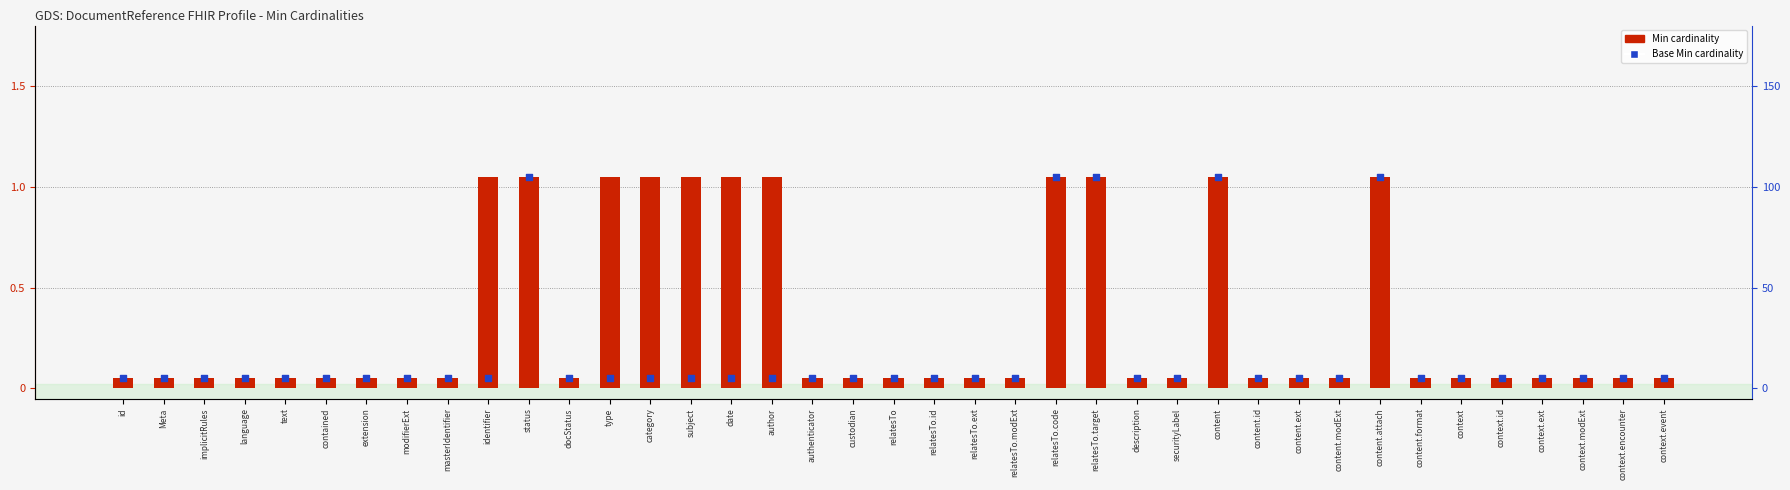

Which series has the largest Y range (max minus min)?

Min cardinality